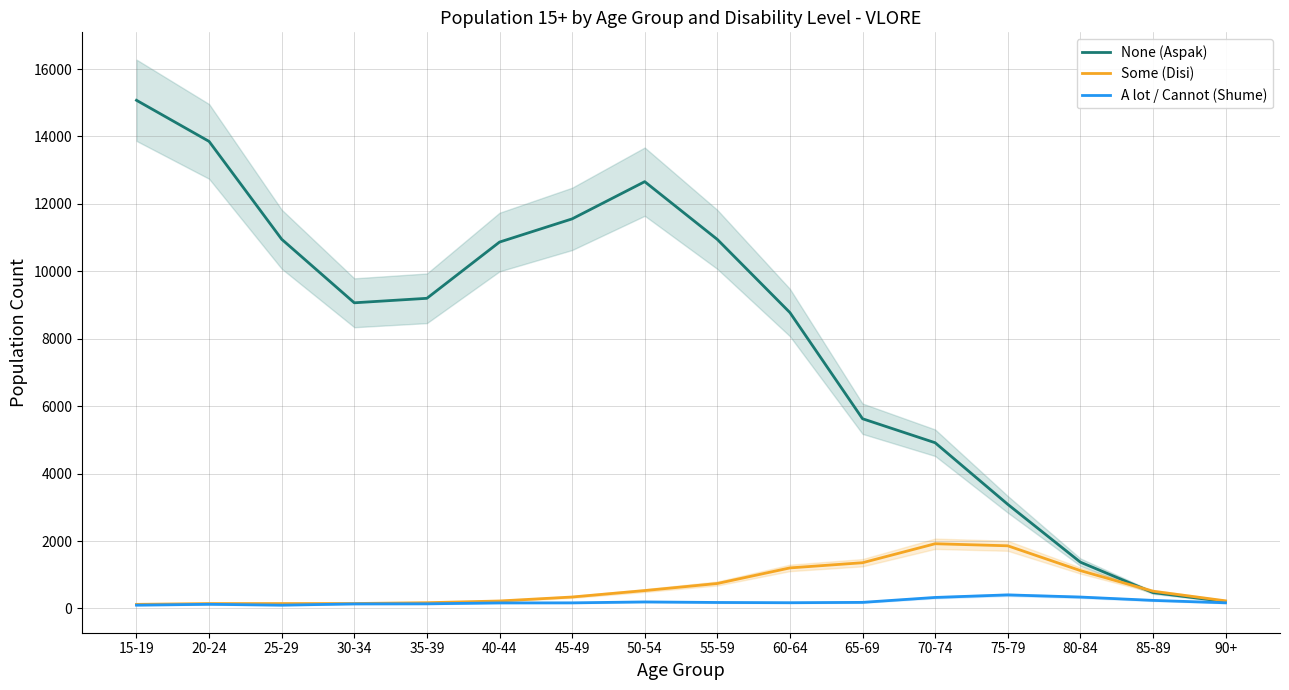

Reading left to right, list all the values displayed in this chart.

None (Aspak): 15074	13854	10952	9067	9200	10868	11556	12660	10947	8777	5628	4916	3090	1374	472	204
Some (Disi): 122	146	146	147	171	222	340	531	741	1203	1357	1920	1859	1124	512	227
A lot / Cannot (Shume): 98	124	98	135	138	165	167	194	178	171	181	327	403	339	240	168